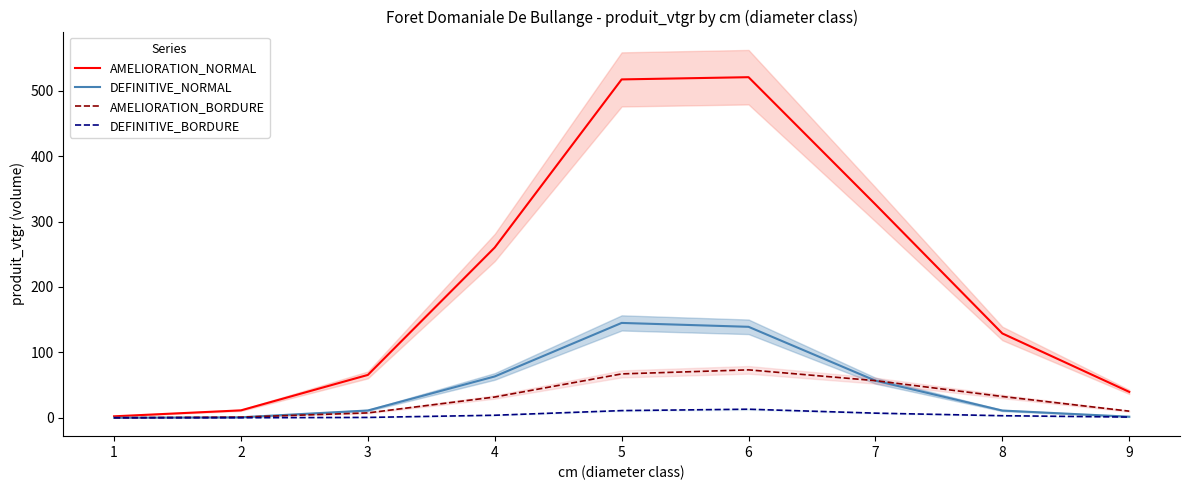

What are all the series names shown in the legend?

AMELIORATION_NORMAL, DEFINITIVE_NORMAL, AMELIORATION_BORDURE, DEFINITIVE_BORDURE